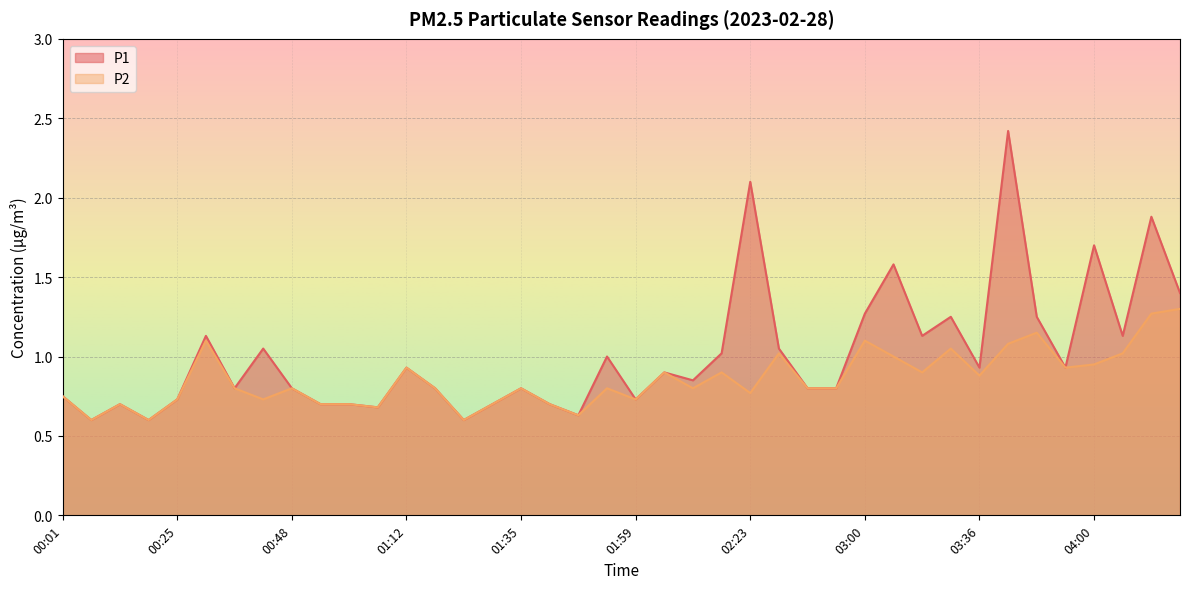

Reading left to right, what are all the values shown in this chart?

P1: 0.8	0.6	0.7	0.6	0.7	1.1	0.8	1.1	0.8	0.7	0.7	0.7	0.9	0.8	0.6	0.7	0.8	0.7	0.6	1.0	0.7	0.9	0.8	1.0	2.1	1.1	0.8	0.8	1.3	1.6	1.1	1.2	0.9	2.4	1.2	0.9	1.7	1.1	1.9	1.4
P2: 0.8	0.6	0.7	0.6	0.7	1.1	0.8	0.7	0.8	0.7	0.7	0.7	0.9	0.8	0.6	0.7	0.8	0.7	0.6	0.8	0.7	0.9	0.8	0.9	0.8	1.0	0.8	0.8	1.1	1.0	0.9	1.1	0.9	1.1	1.1	0.9	0.9	1.0	1.3	1.3